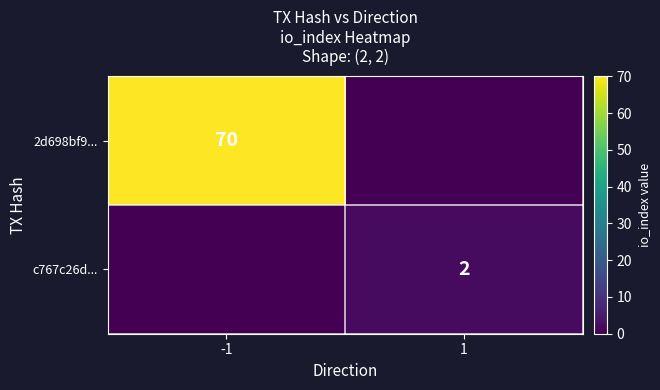

What is the maximum value shown in the chart?

70